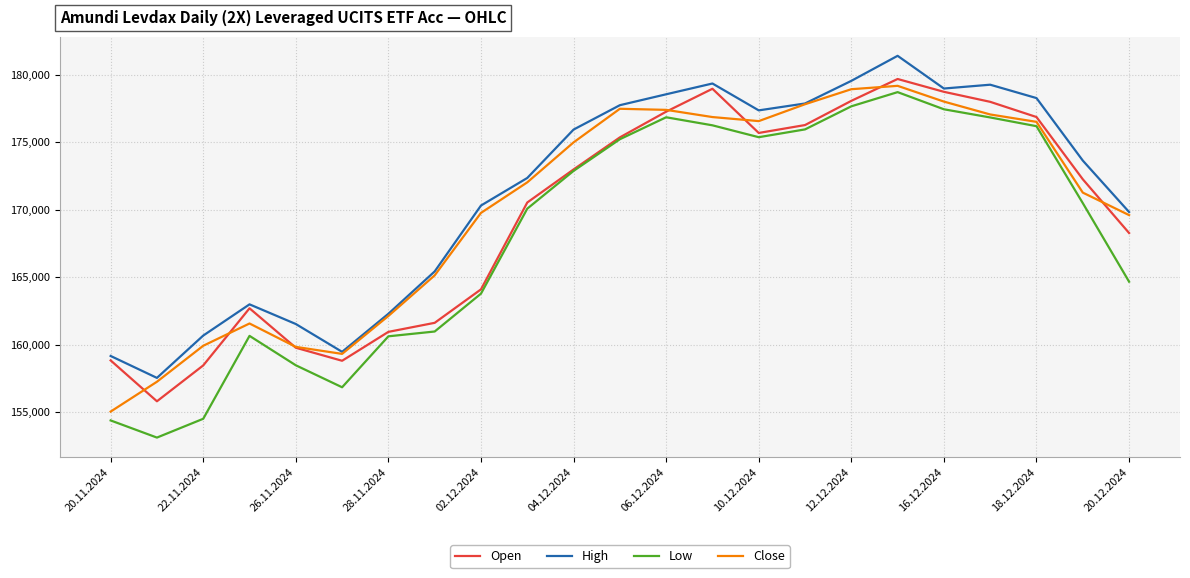

True or false: Low and High intersect in this chart.

False